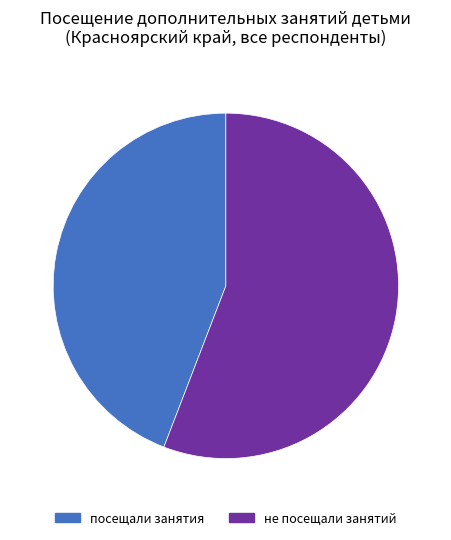

Count the number of slices in the pie.

2